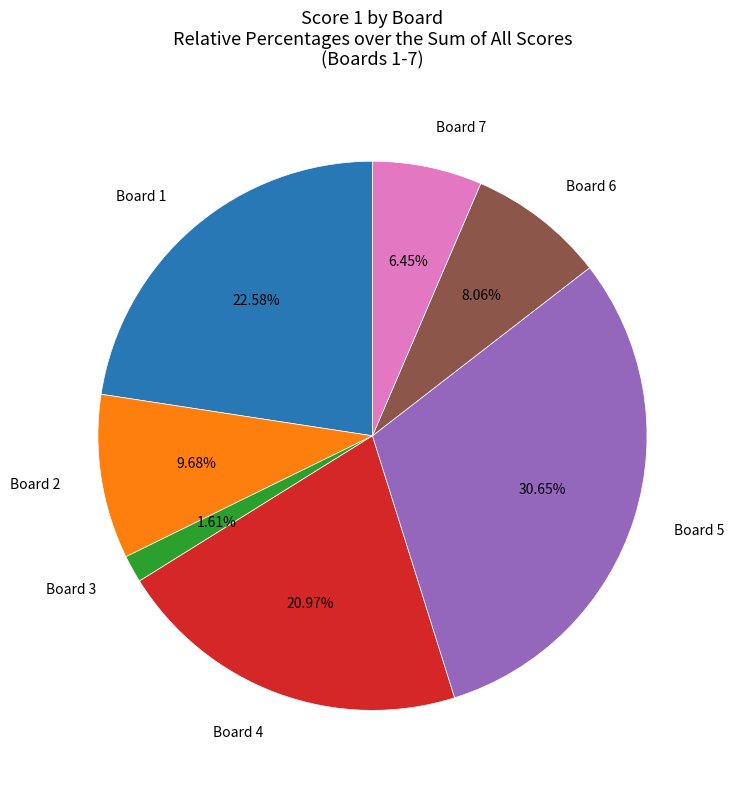

Is there a majority slice in this chart?

No